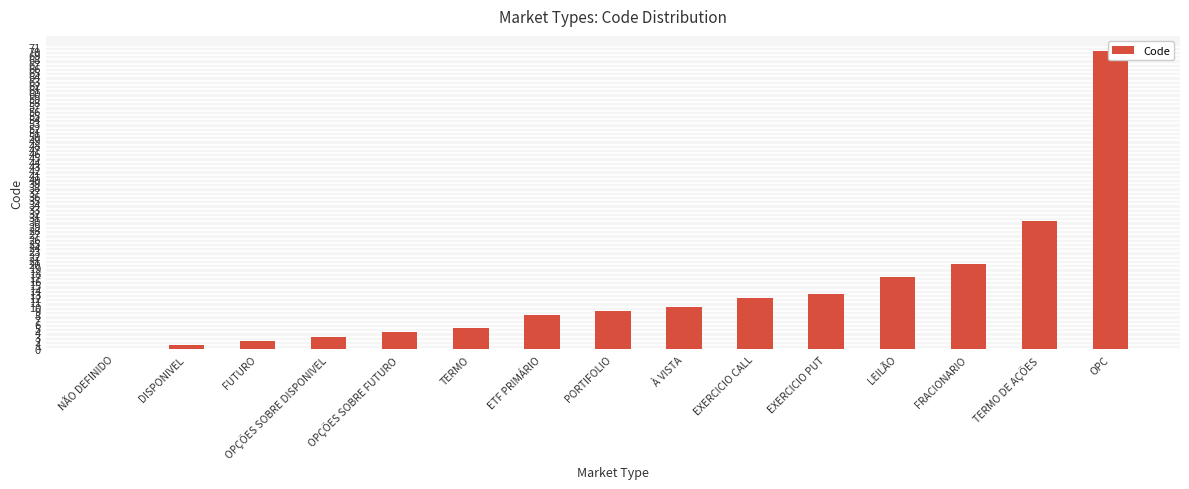

Reading right to left, what are all the values shown in this chart?

OPC=70	TERMO DE AÇÕES=30	FRACIONARIO=20	LEILÃO=17	EXERCICIO PUT=13	EXERCICIO CALL=12	À VISTA=10	PORTIFOLIO=9	ETF PRIMÁRIO=8	TERMO=5	OPÇÕES SOBRE FUTURO=4	OPÇÕES SOBRE DISPONIVEL=3	FUTURO=2	DISPONIVEL=1	NÃO DEFINIDO=0